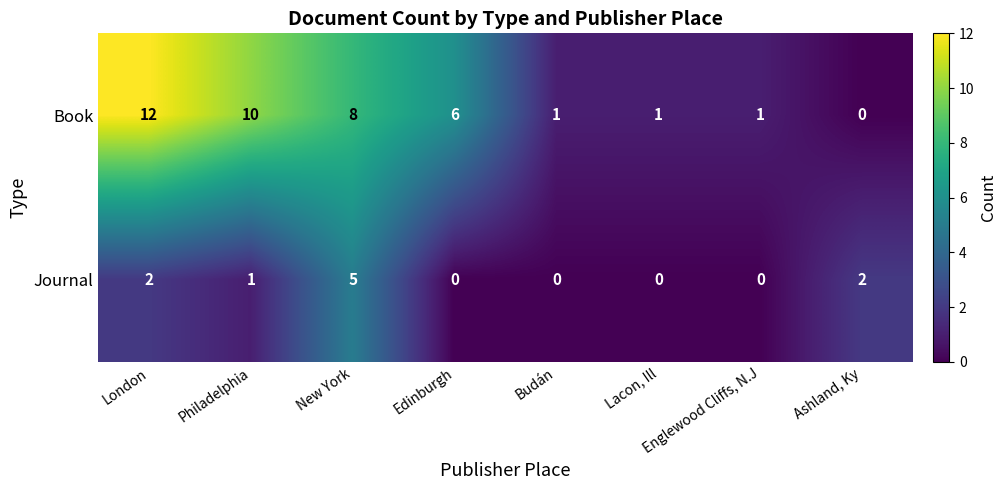

Which series has the largest total across all categories?

Book